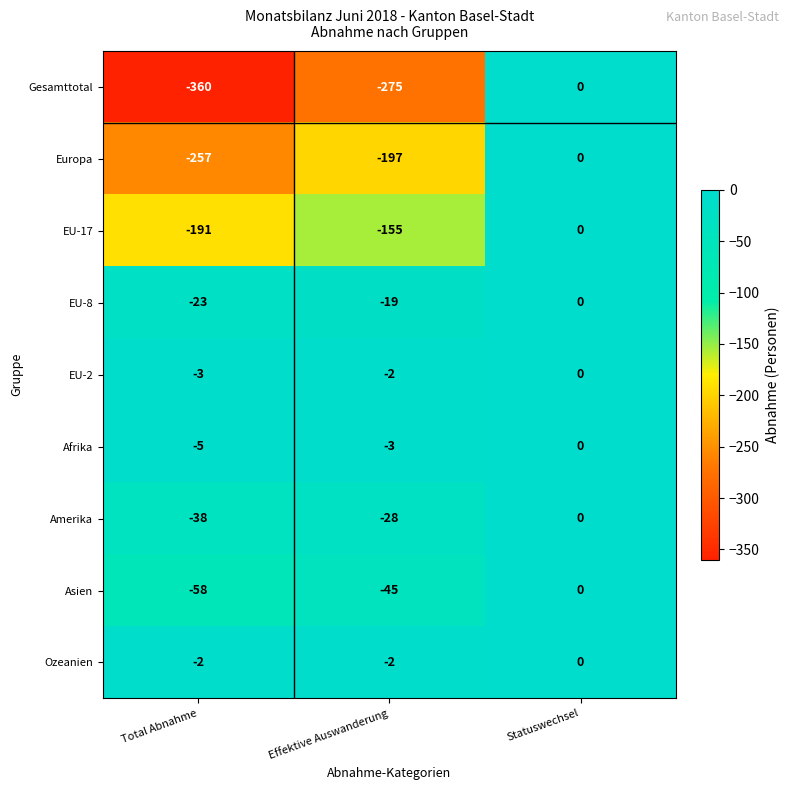

Which series has the largest total across all categories?

Ozeanien